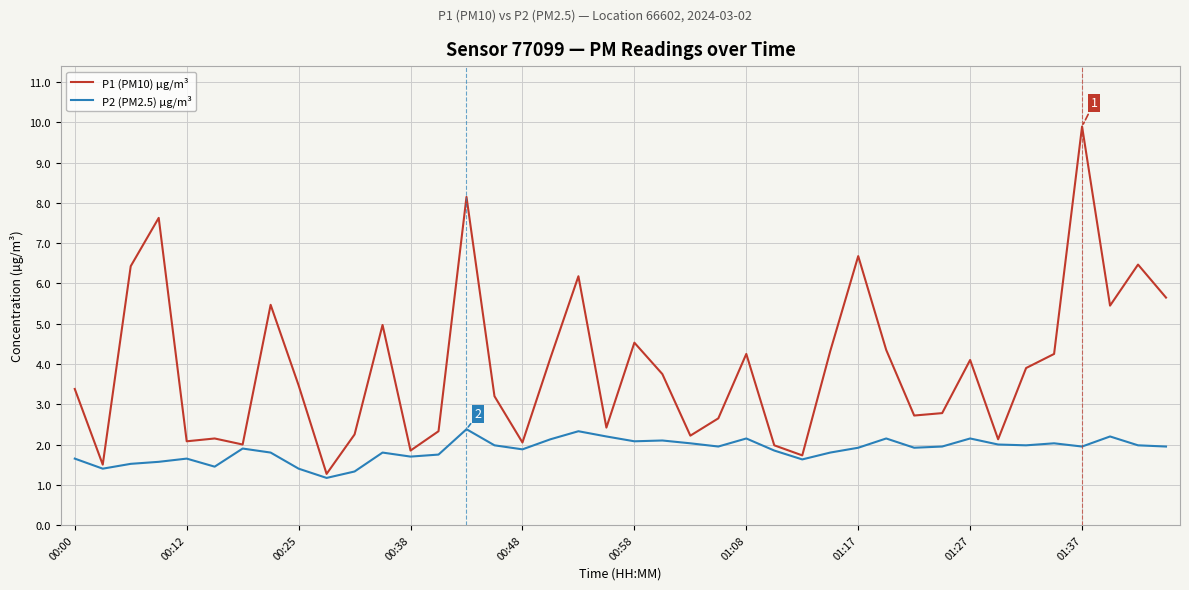

What is the minimum value for P1 (PM10) µg/m³?

1.3